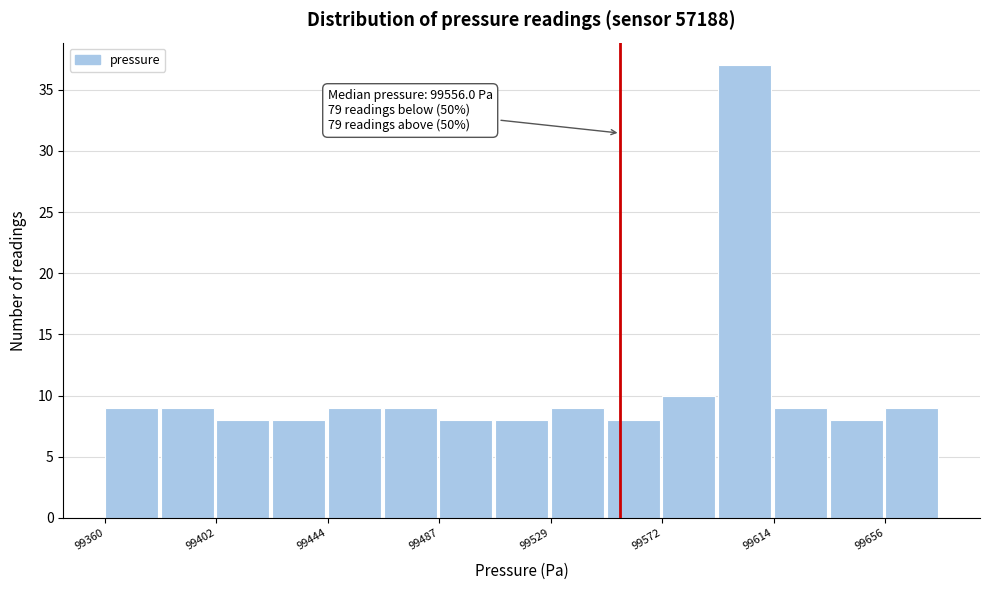

Over which range of the x-axis is the bar tallest?

99595 to 99615